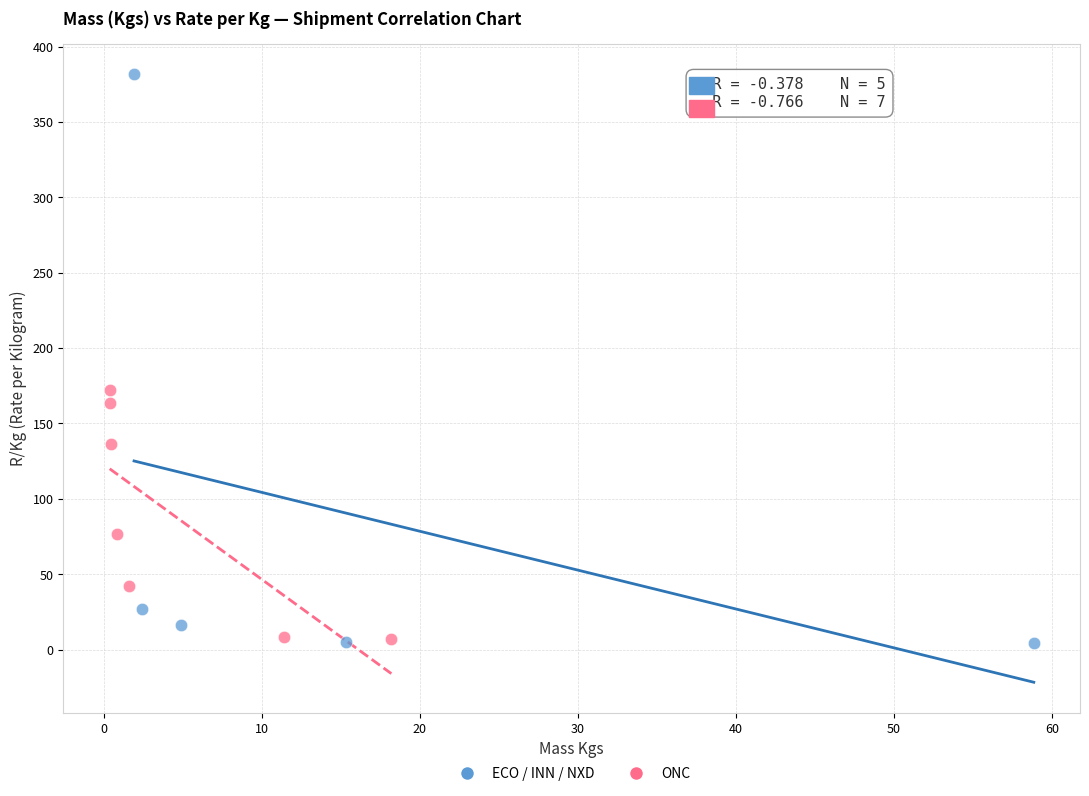

Which series has the widest spread of Y values?

ECO / INN / NXD